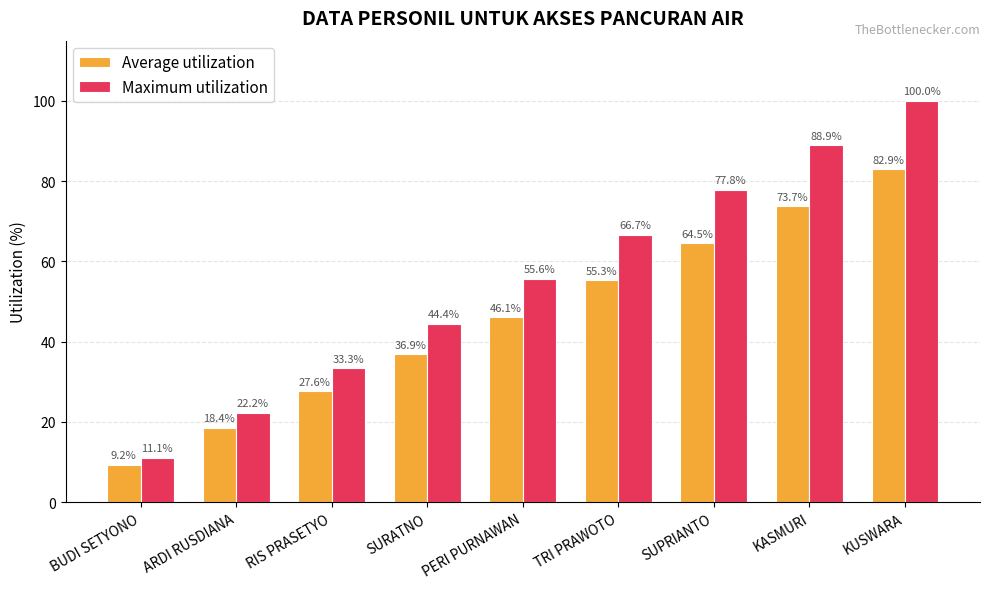

At which label does Average utilization first exceed 46?

PERI PURNAWAN